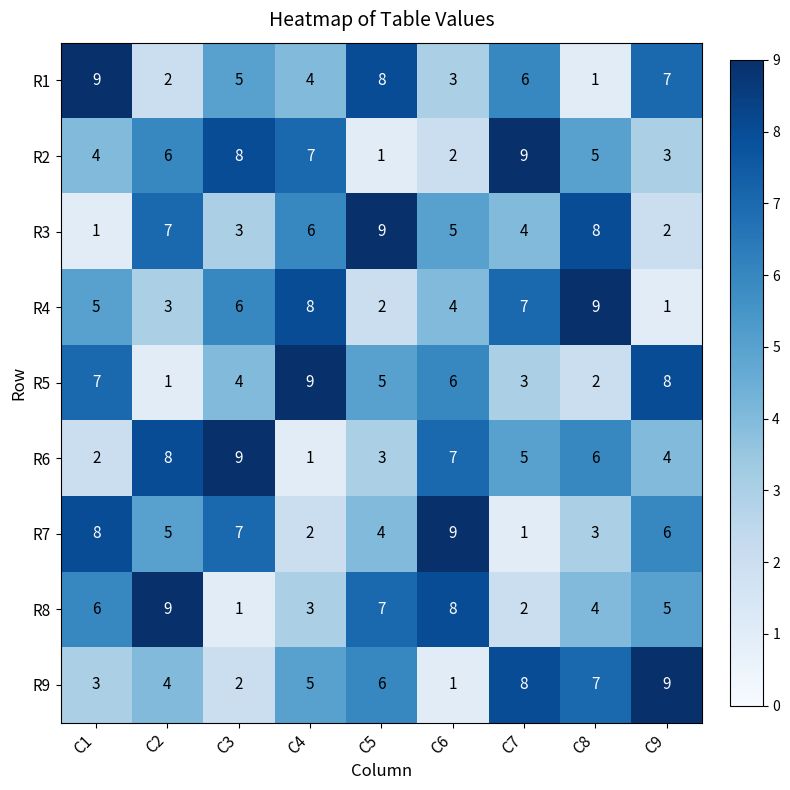

What is the difference between the highest and lowest values at C2?

8